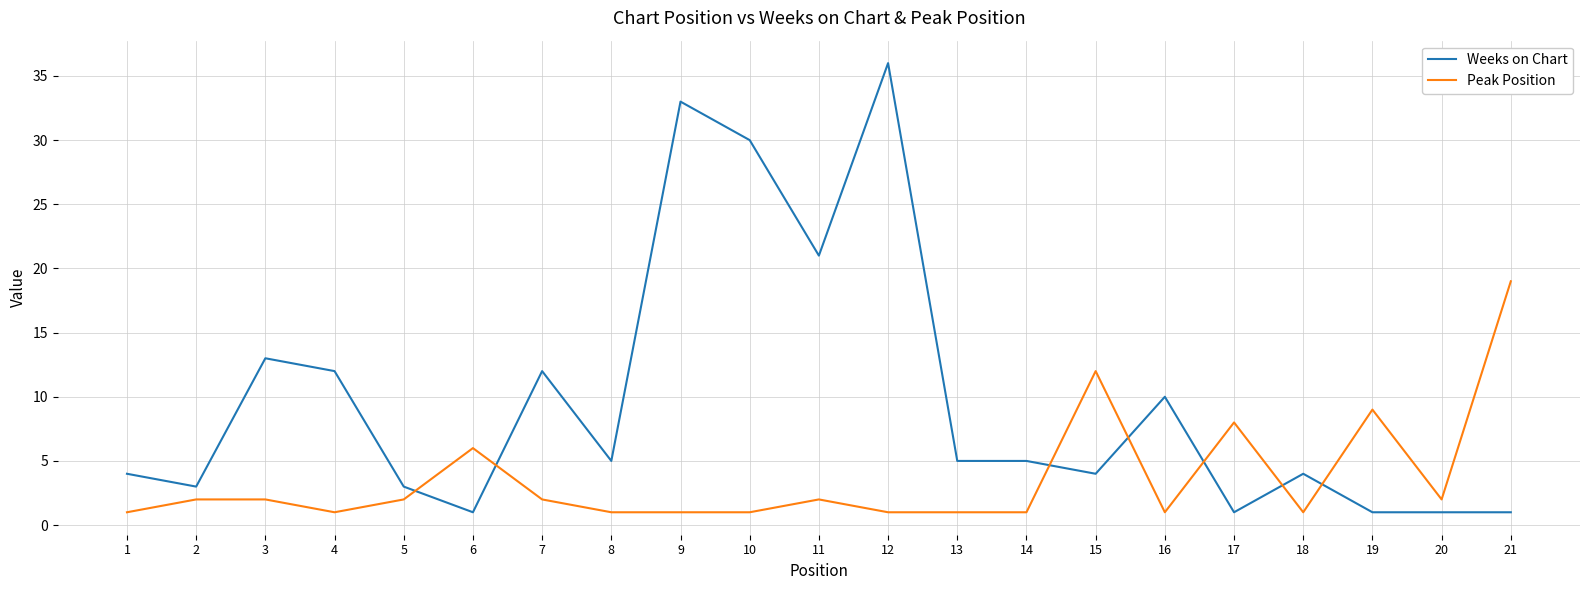

What is the highest value of the Peak Position series?

19